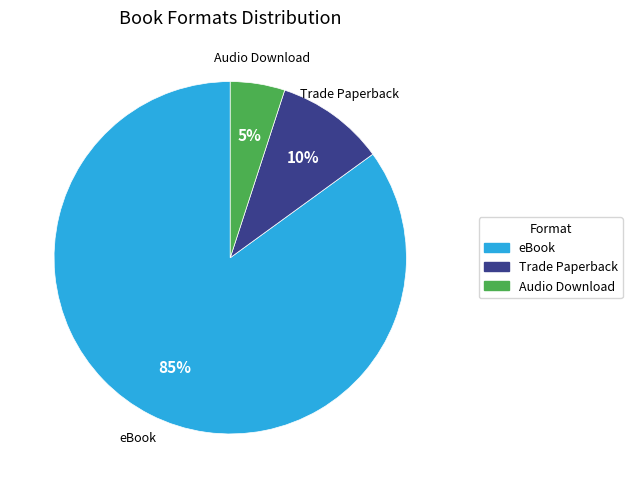

Is it true that eBook is 85% of the pie?

True